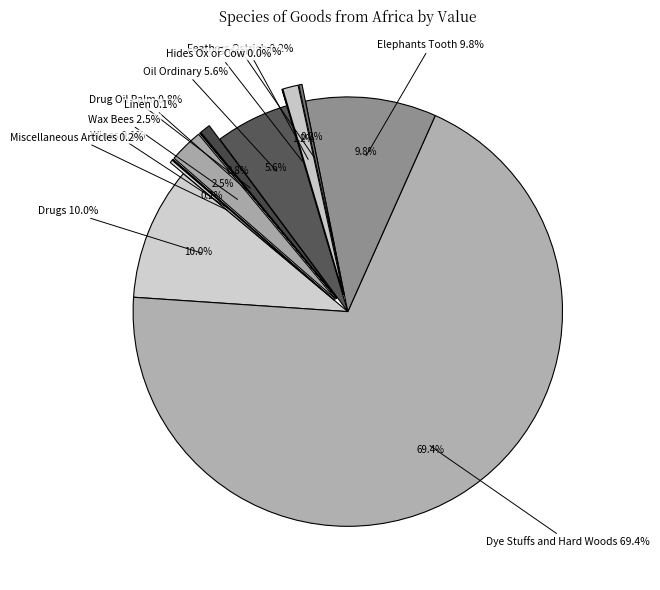

Between Drugs and Miscellaneous Articles, which is larger?

Drugs